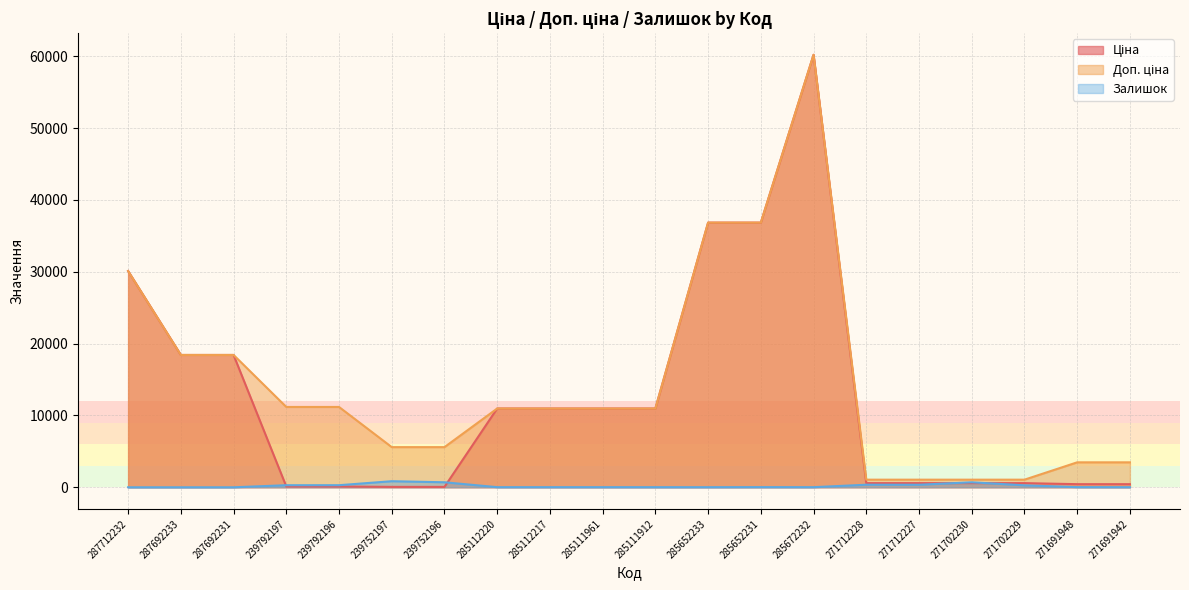

The Ціна series shows 434.3 at 271691942. True or false?

True